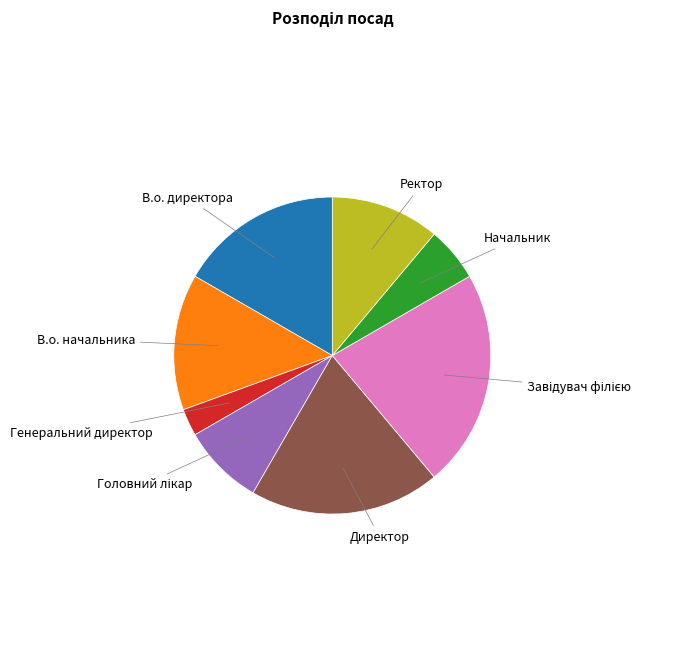

Does any single category account for the majority?

No